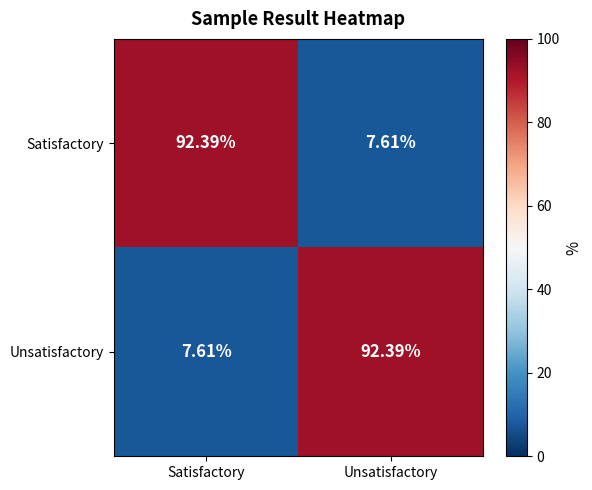

Rank the series at Satisfactory from highest to lowest value.

Satisfactory, Unsatisfactory